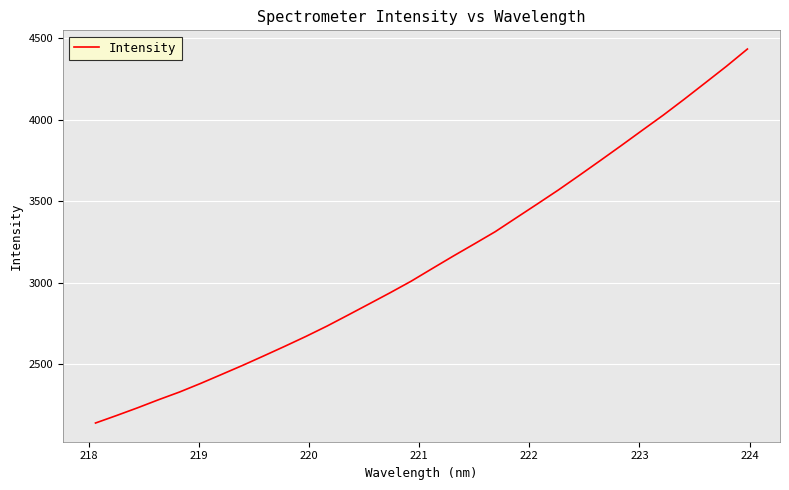

Does the chart display data point markers on the line(s)?

No